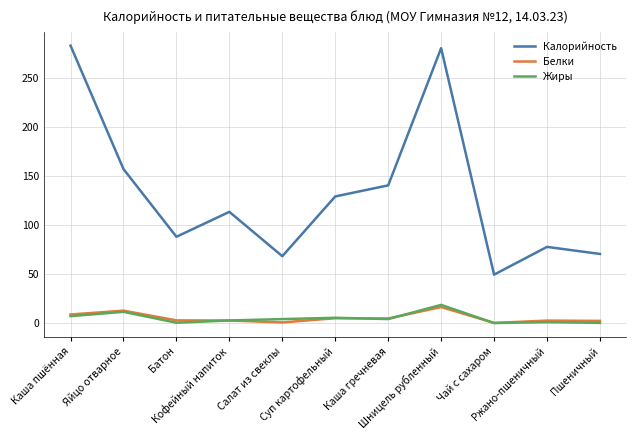

What is the total value across all series at Кофейный напиток?

118.8